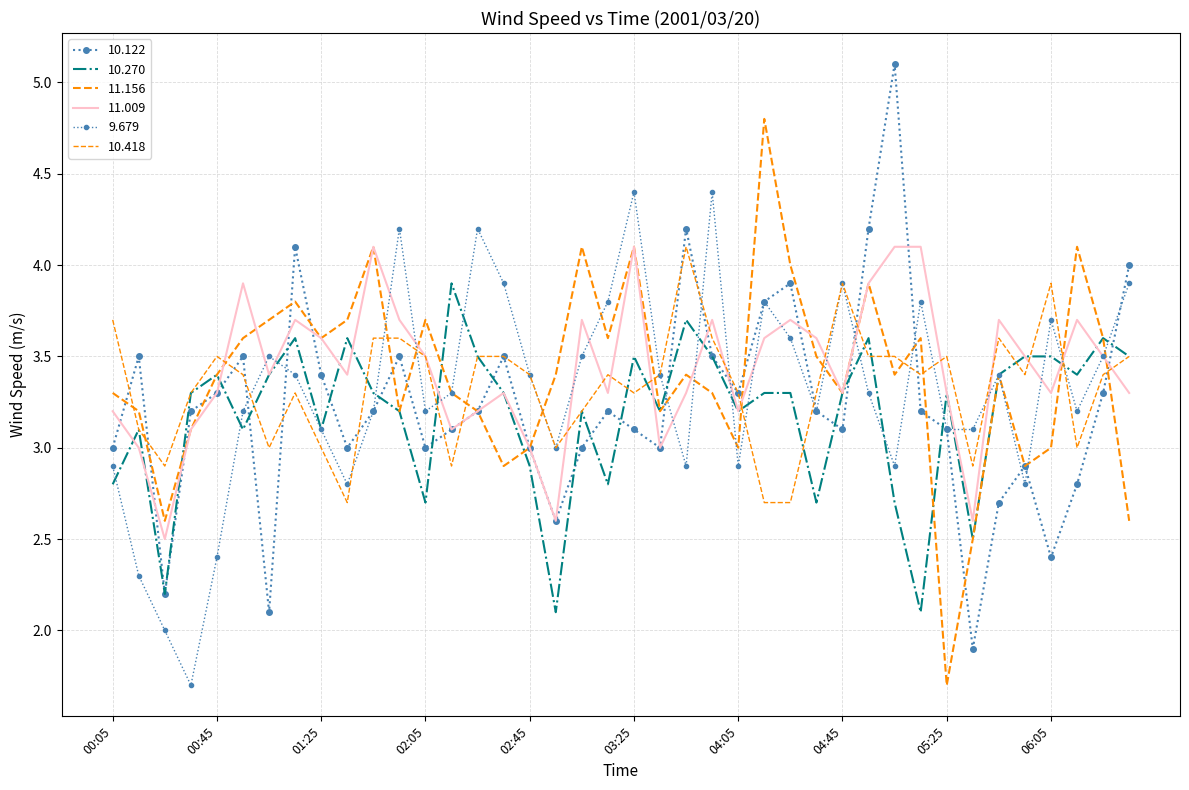

What is the average value of the 10.270 series?

3.2